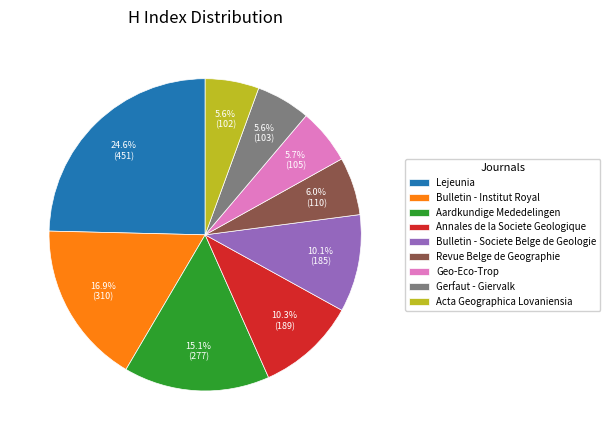

To the nearest percent, what is the difference between the largest and smallest slice percentages?

19%